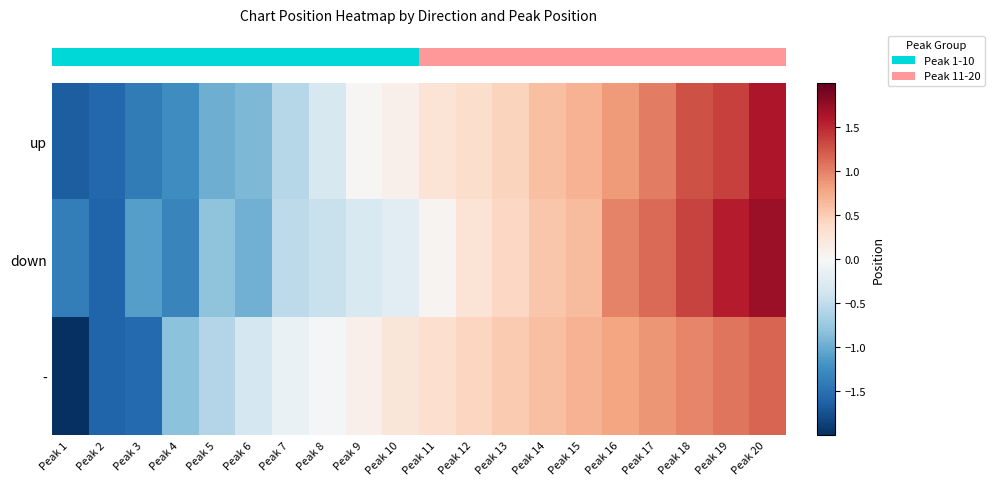

At how many categories does at least one series exceed -2?

20